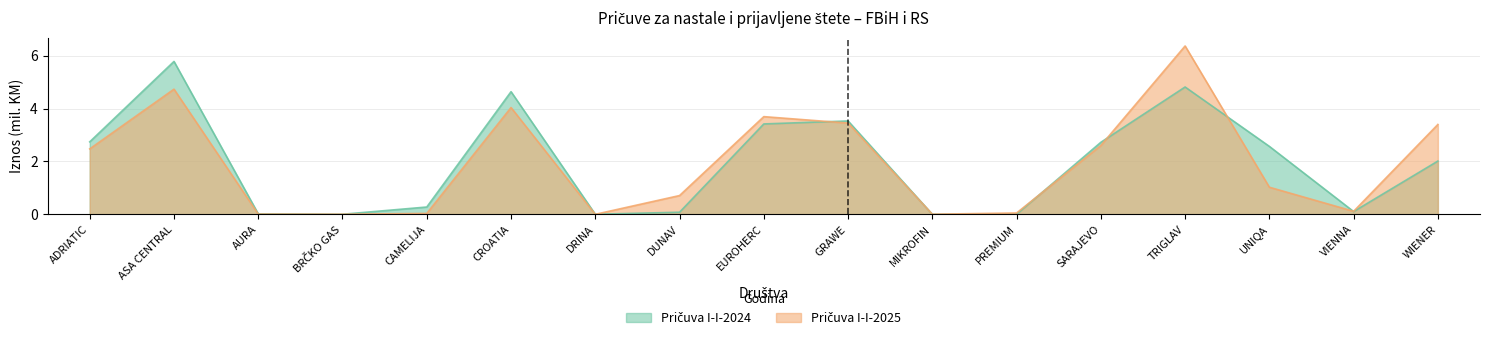

Reading left to right, list all the values displayed in this chart.

Pričuva I-I-2024: ADRIATIC=2.7	ASA CENTRAL=5.8	AURA=0.0	BRČKO GAS=0.0	CAMELIJA=0.3	CROATIA=4.6	DRINA=0.0	DUNAV=0.1	EUROHERC=3.4	GRAWE=3.5	MIKROFIN=0.0	PREMIUM=0.0	SARAJEVO=2.7	TRIGLAV=4.8	UNIQA=2.6	VIENNA=0.1	WIENER=2.0
Pričuva I-I-2025: ADRIATIC=2.5	ASA CENTRAL=4.7	AURA=0.0	BRČKO GAS=0.0	CAMELIJA=0.0	CROATIA=4.0	DRINA=0.0	DUNAV=0.7	EUROHERC=3.7	GRAWE=3.4	MIKROFIN=0.0	PREMIUM=0.1	SARAJEVO=2.6	TRIGLAV=6.4	UNIQA=1.0	VIENNA=0.1	WIENER=3.4